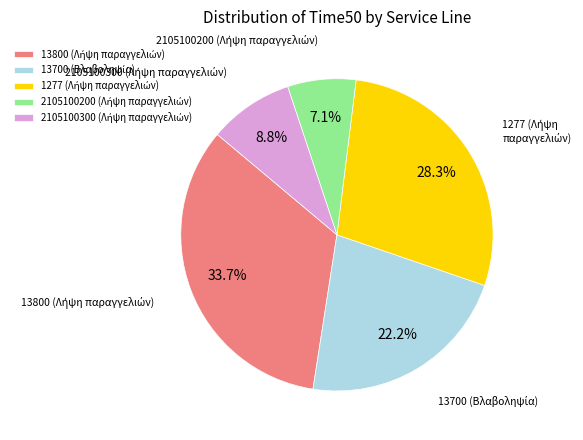

Is there a majority slice in this chart?

No